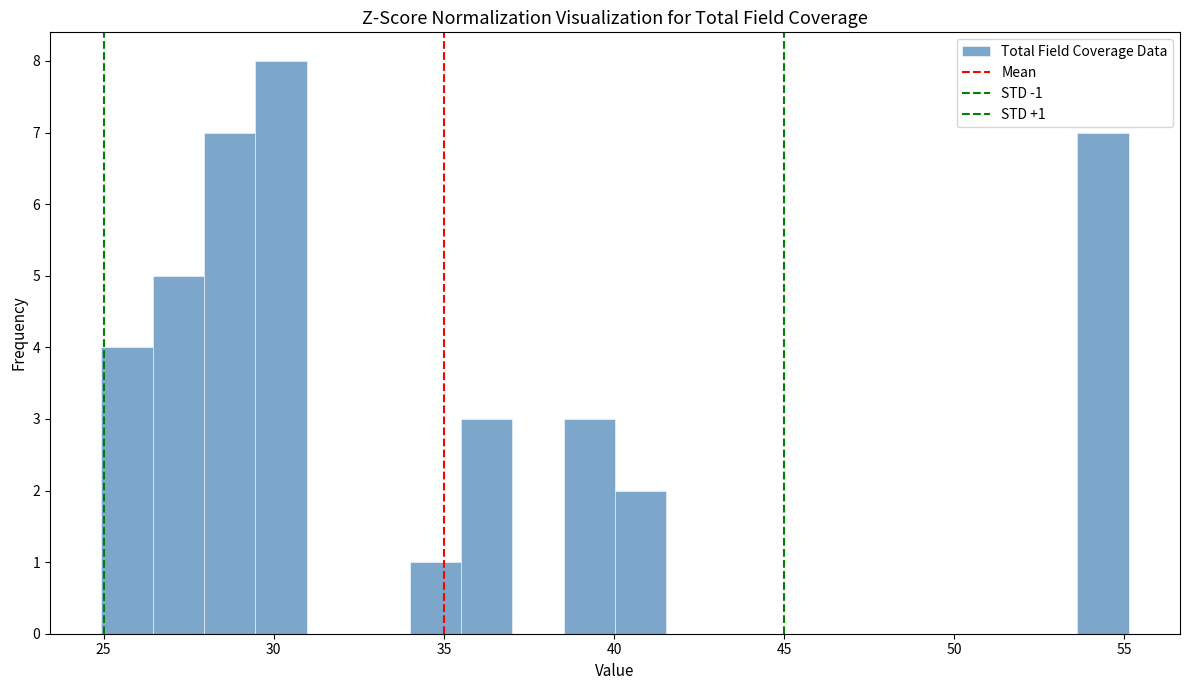

Read against the x-axis, roughly where is the centre of the tallest bar?

30.0